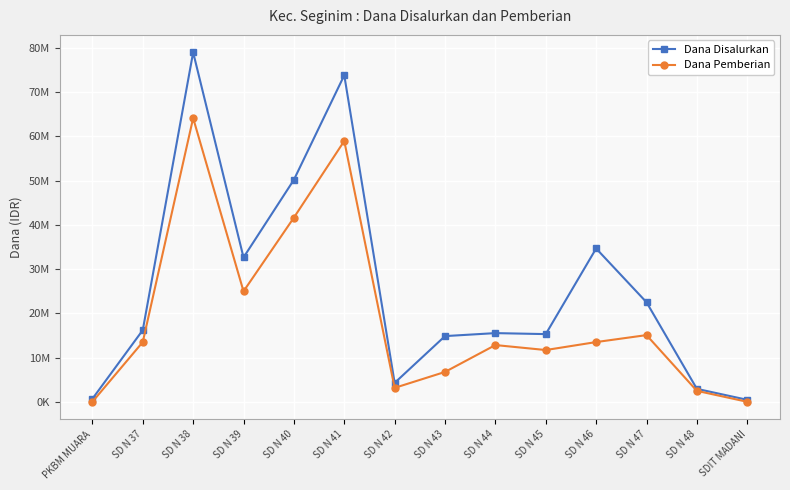

List the series in order of their peak value, lowest first.

Dana Pemberian, Dana Disalurkan